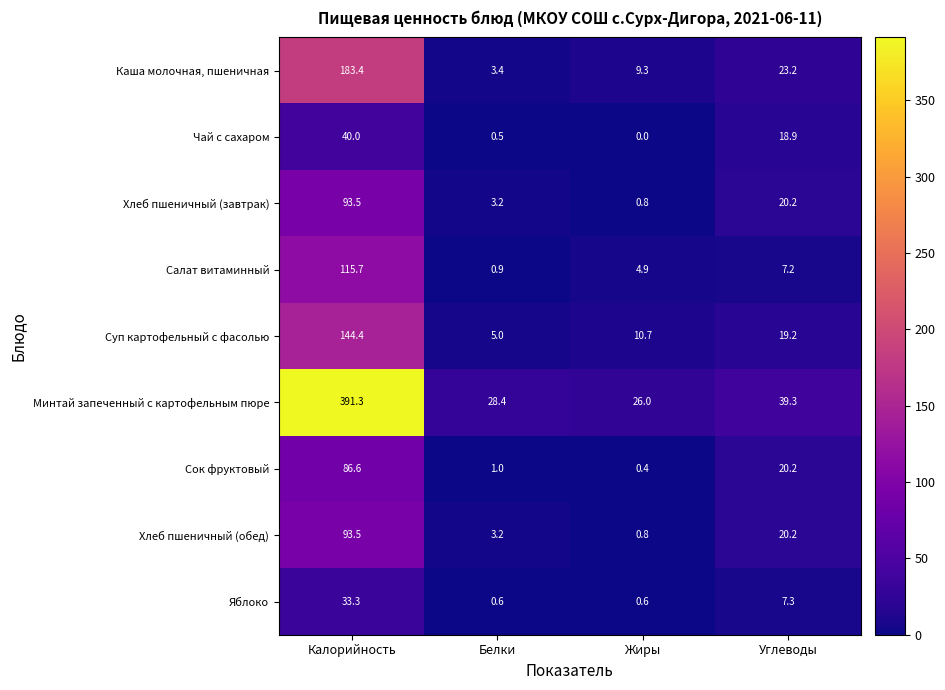

What is the difference between the maximum and minimum values in the Минтай запеченный с картофельным пюре series?

365.3